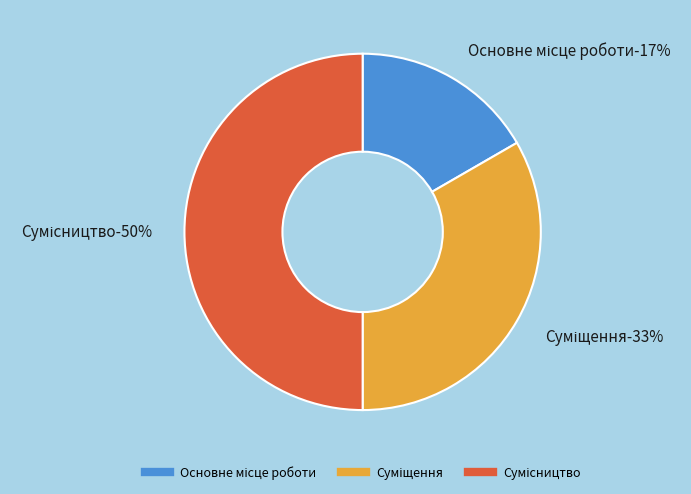

Which slice is the smallest?

Основне місце роботи